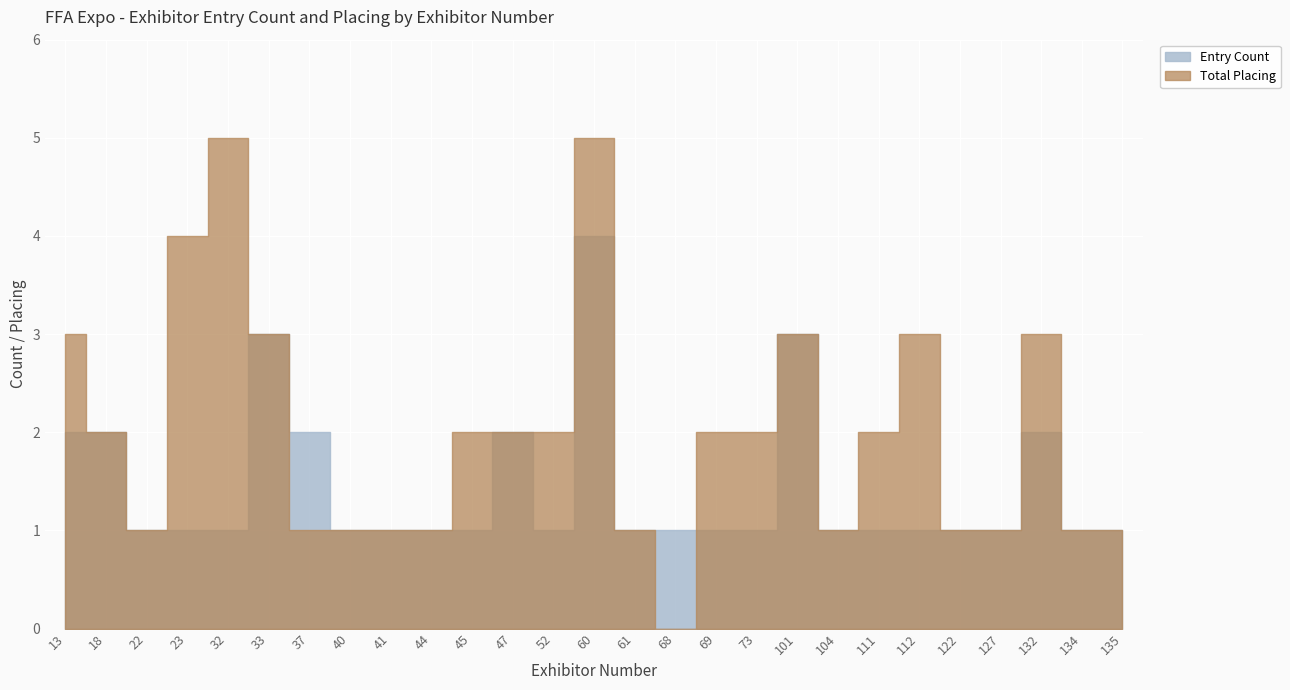

At which category is the sum across all series the highest?

60